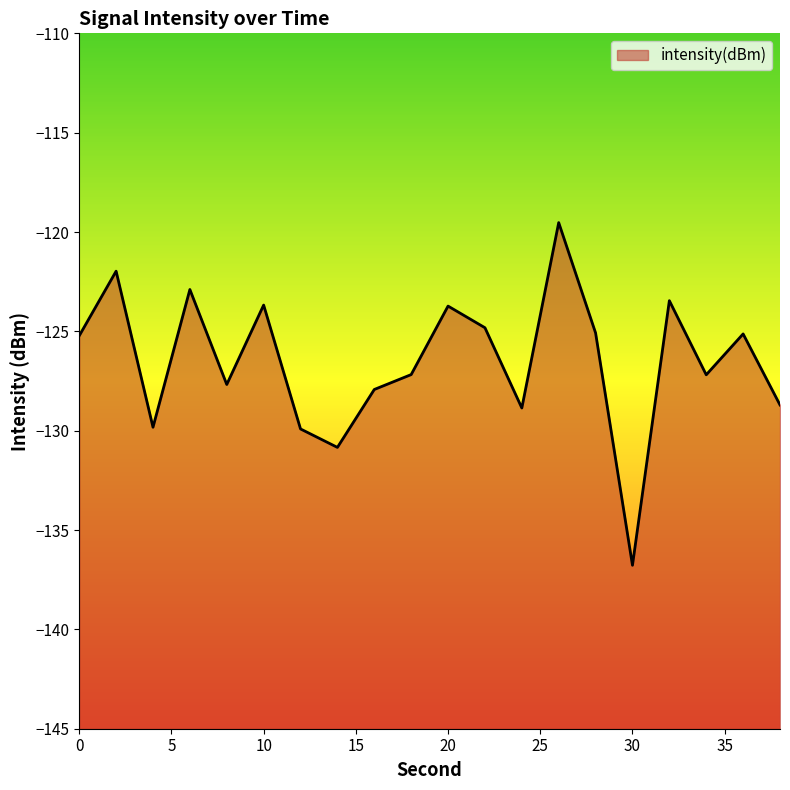

Where is the first local maximum?

2